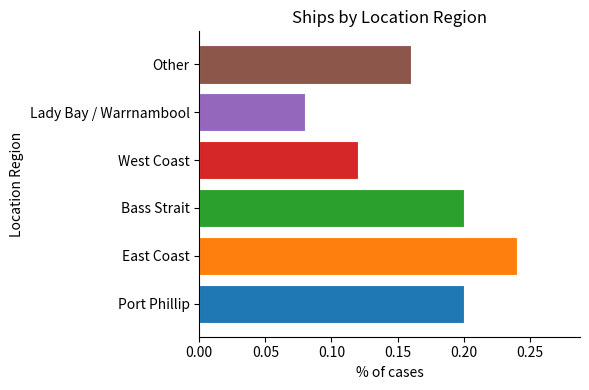

What is the sum of the values at West Coast and East Coast?

0.4